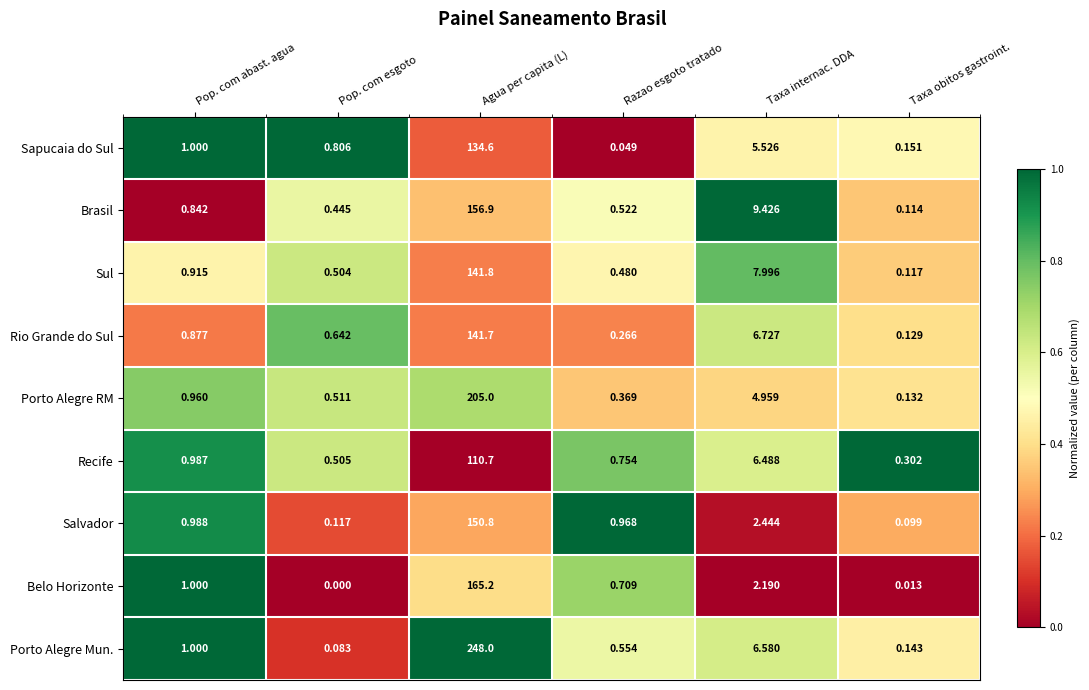

At which label is Brasil closest to 78?

Taxa internac. DDA